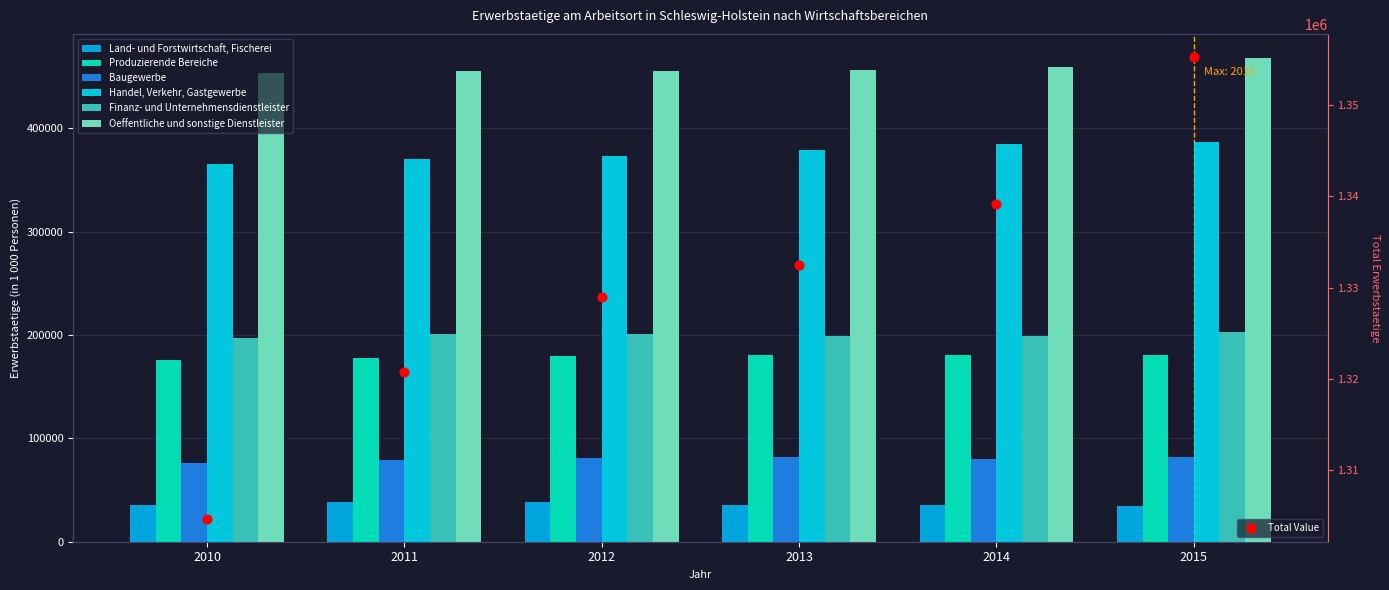

What are all the series names shown in the legend?

Land- und Forstwirtschaft, Fischerei, Produzierende Bereiche, Baugewerbe, Handel, Verkehr, Gastgewerbe, Finanz- und Unternehmensdienstleister, Oeffentliche und sonstige Dienstleister